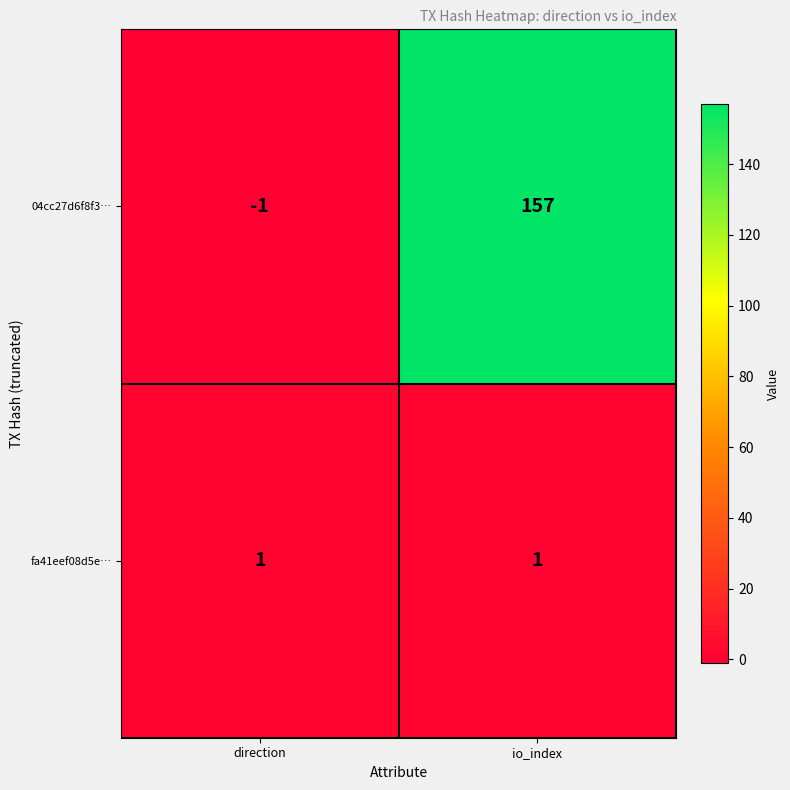

Which series has the largest total across all categories?

04cc27d6f8f3…